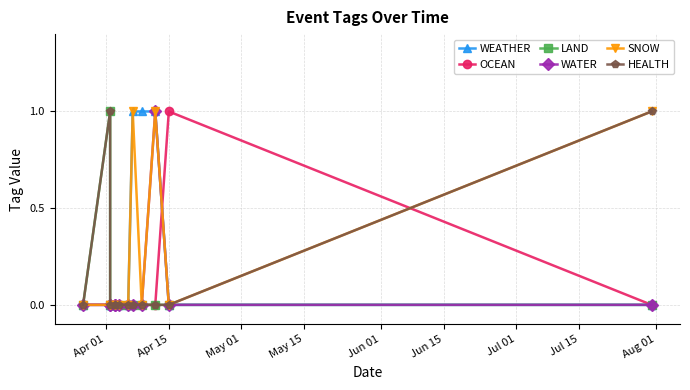

Between Jun 01 and Apr 15, which is larger?

Jun 01